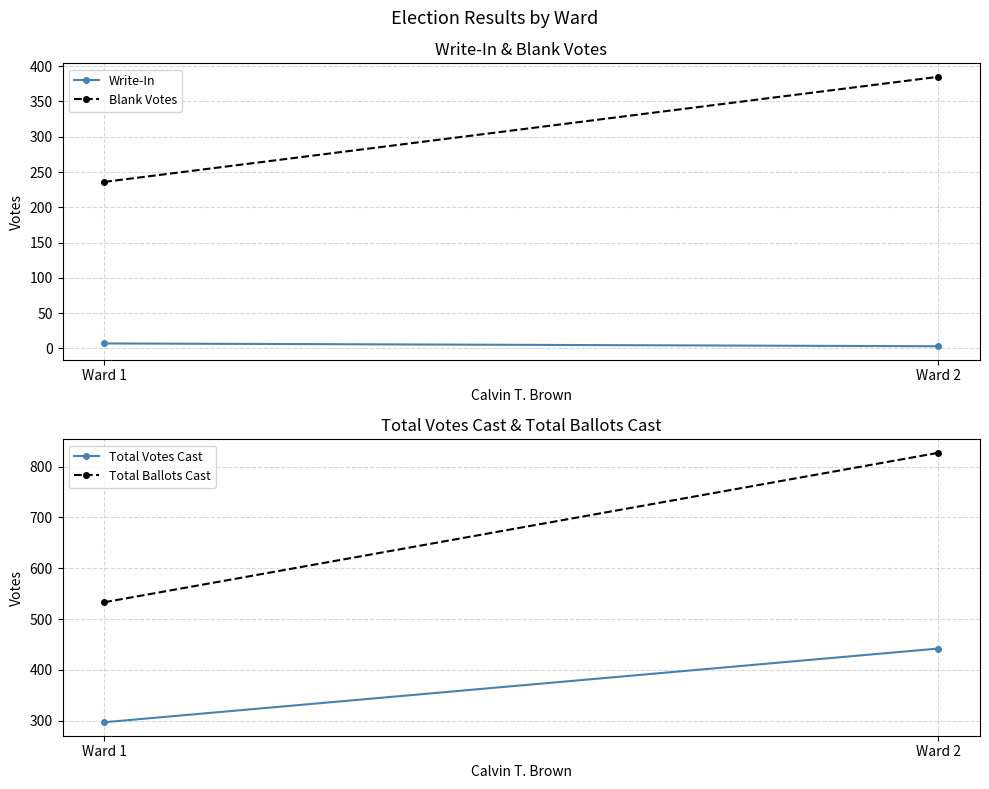

Which series has the largest total across all categories?

Total Ballots Cast